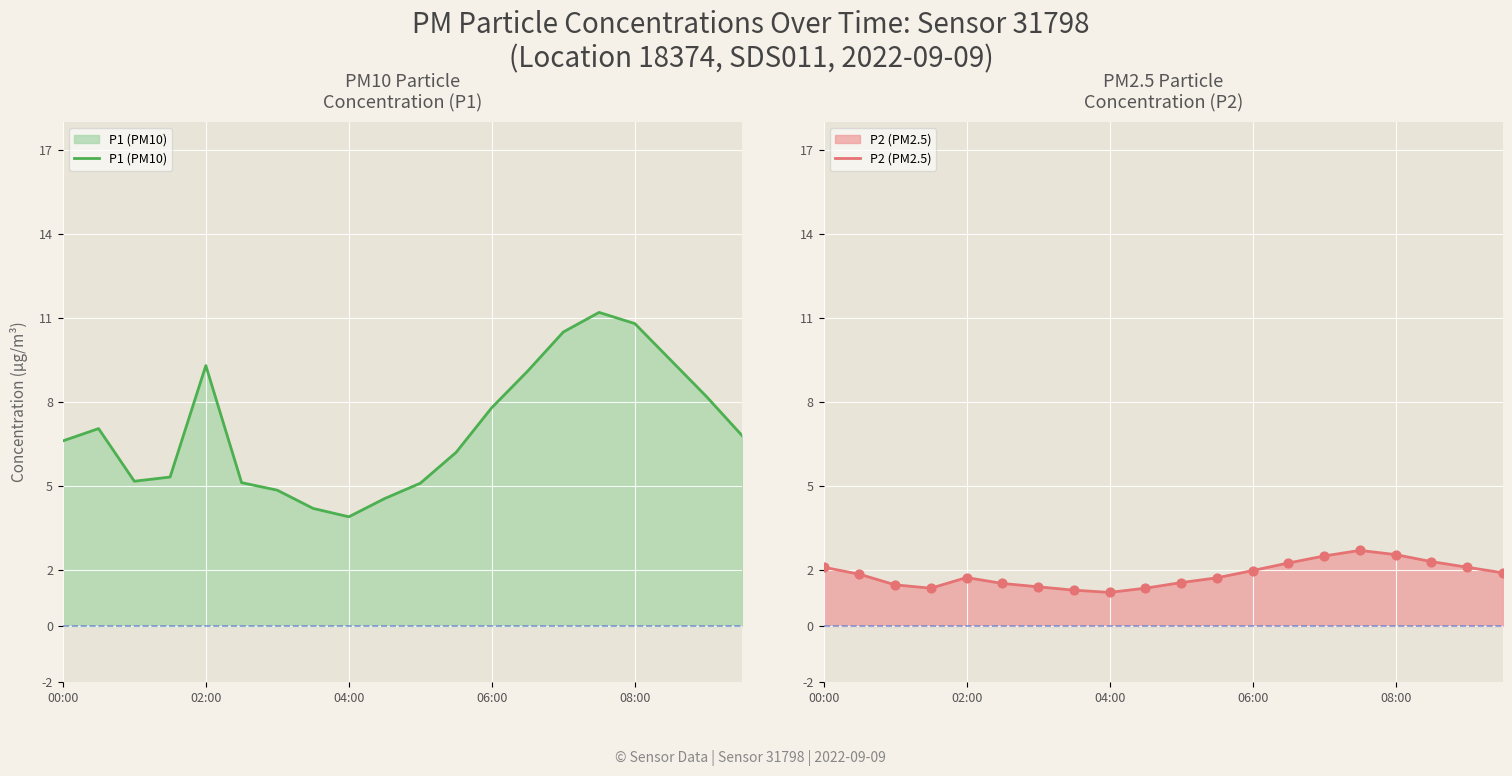

Which series contains the lowest Y value?

P2 (PM2.5)